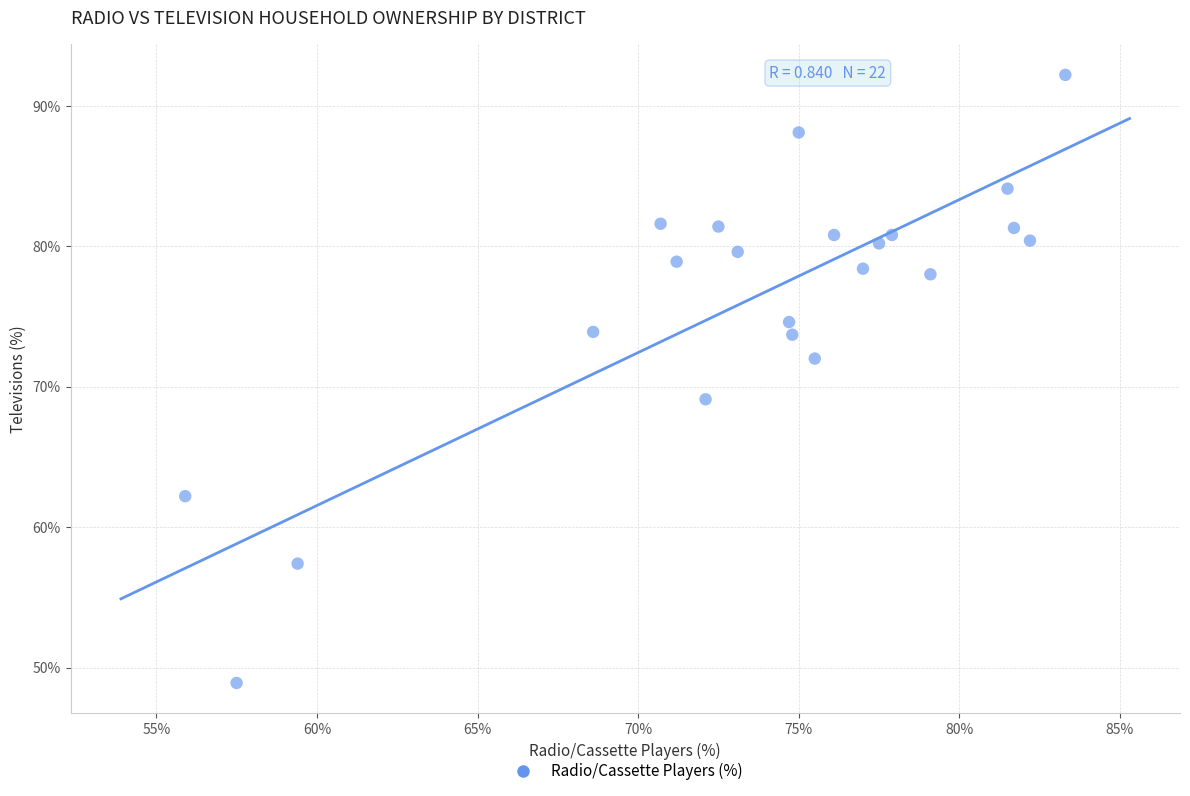

What Y value in the scatter plot is closest to 70?

69.1